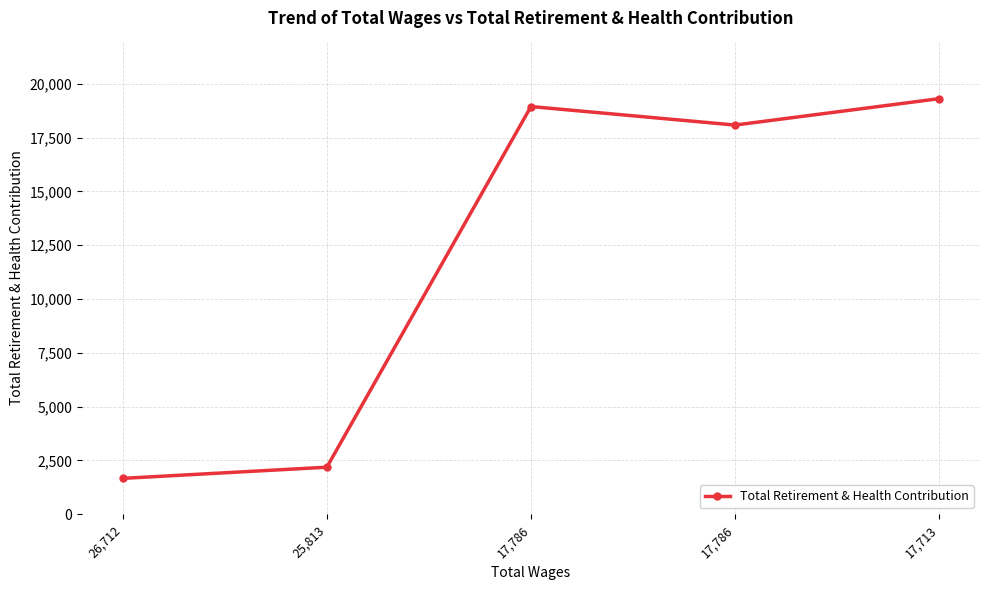

How many data points does each series have?

5